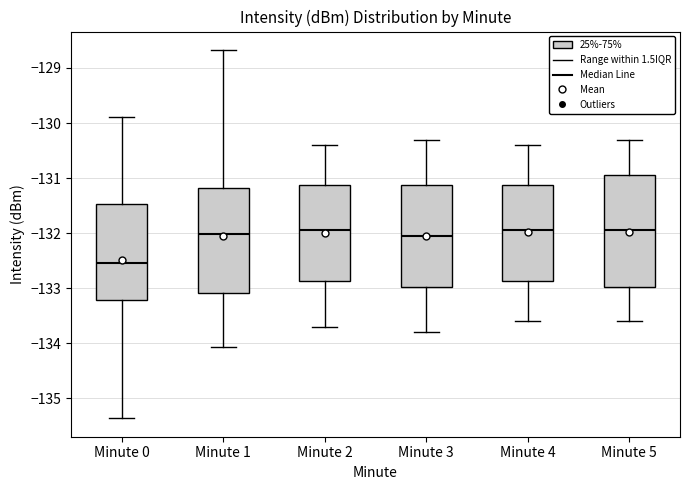

Comparing the boxes themselves (not the whiskers), which one is the tallest?

Minute 5